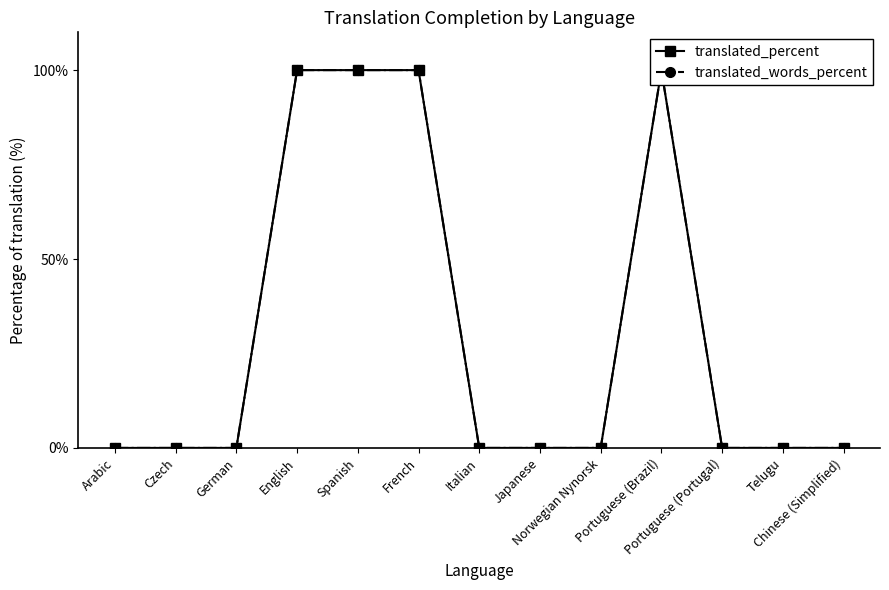

The value of translated_percent at Portuguese (Portugal) is 64. True or false?

False